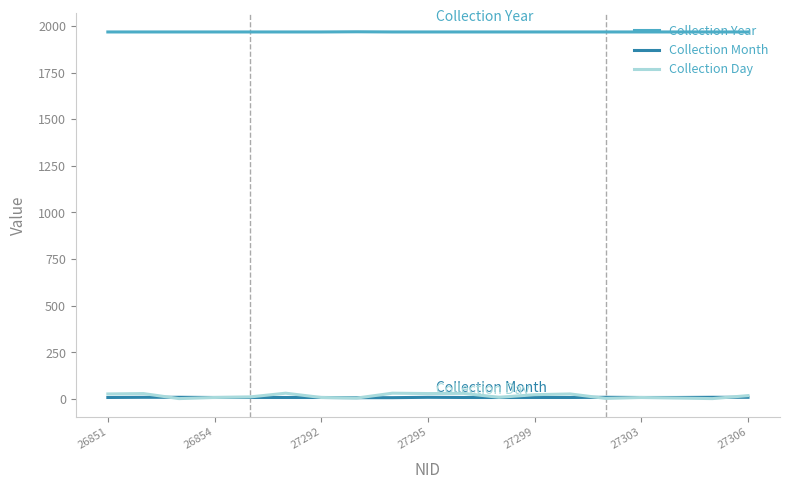

Which series has the largest range (max minus min)?

Collection Day